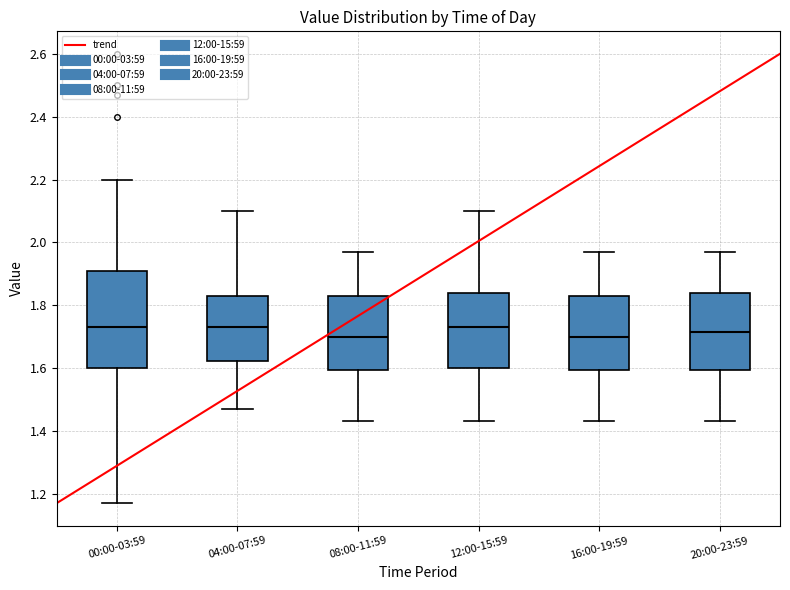

Reading left to right, transcribe this box plot: for each box, give where its median line is, the range the box spans, and where its two whiskers end, as read against the y-axis. The values are not printed on the chart, so give them approximately, as read against the axis.

00:00-03:59: median 1.74, box 1.60 to 1.90, whiskers 1.18 to 2.20
04:00-07:59: median 1.74, box 1.62 to 1.84, whiskers 1.48 to 2.10
08:00-11:59: median 1.70, box 1.60 to 1.84, whiskers 1.44 to 1.98
12:00-15:59: median 1.74, box 1.60 to 1.84, whiskers 1.44 to 2.10
16:00-19:59: median 1.70, box 1.60 to 1.84, whiskers 1.44 to 1.98
20:00-23:59: median 1.72, box 1.60 to 1.84, whiskers 1.44 to 1.98